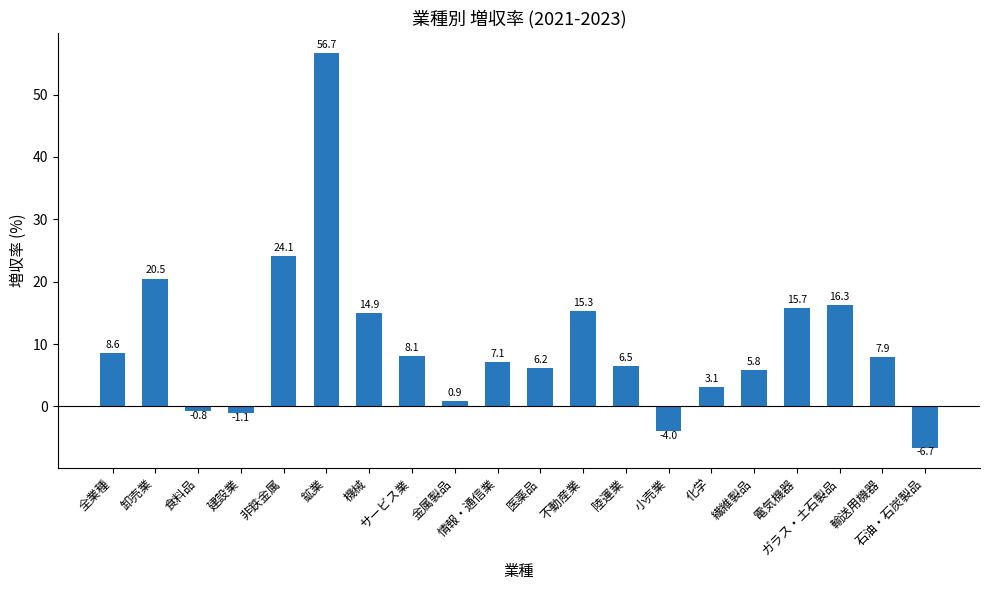

Reading right to left, transcribe all the data shown in this chart.

石油・石炭製品=-6.7	輸送用機器=7.9	ガラス・土石製品=16.3	電気機器=15.7	繊維製品=5.8	化学=3.1	小売業=-4.0	陸運業=6.5	不動産業=15.3	医薬品=6.2	情報・通信業=7.1	金属製品=0.9	サービス業=8.1	機械=14.9	鉱業=56.7	非鉄金属=24.1	建設業=-1.1	食料品=-0.8	卸売業=20.5	全業種=8.6